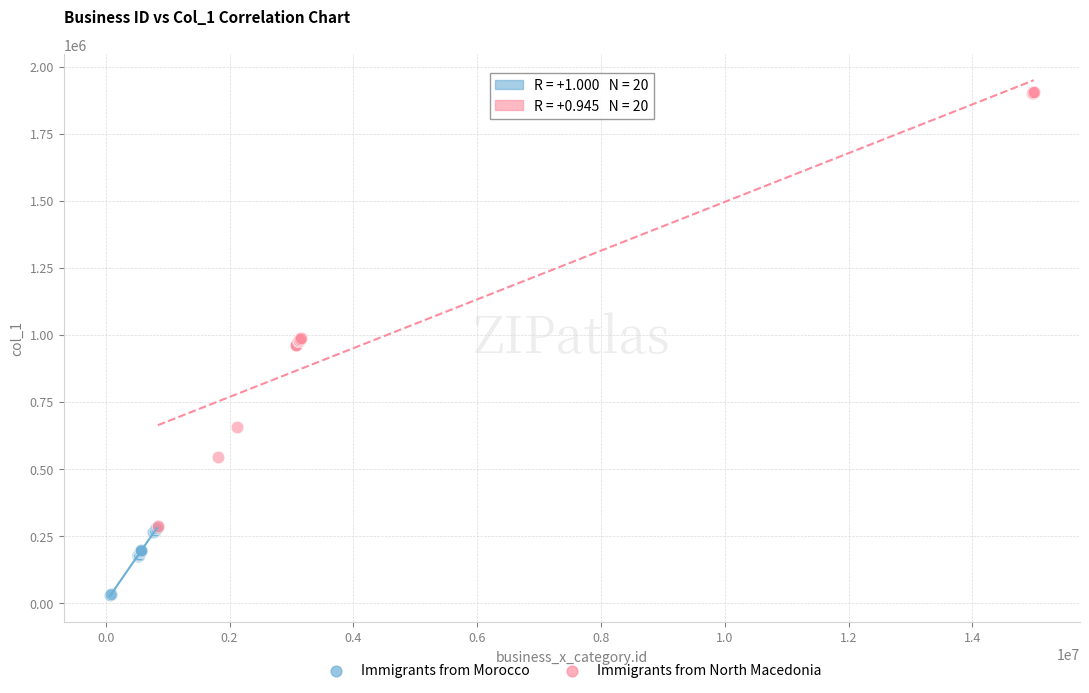

Which series contains the lowest Y value?

Immigrants from Morocco